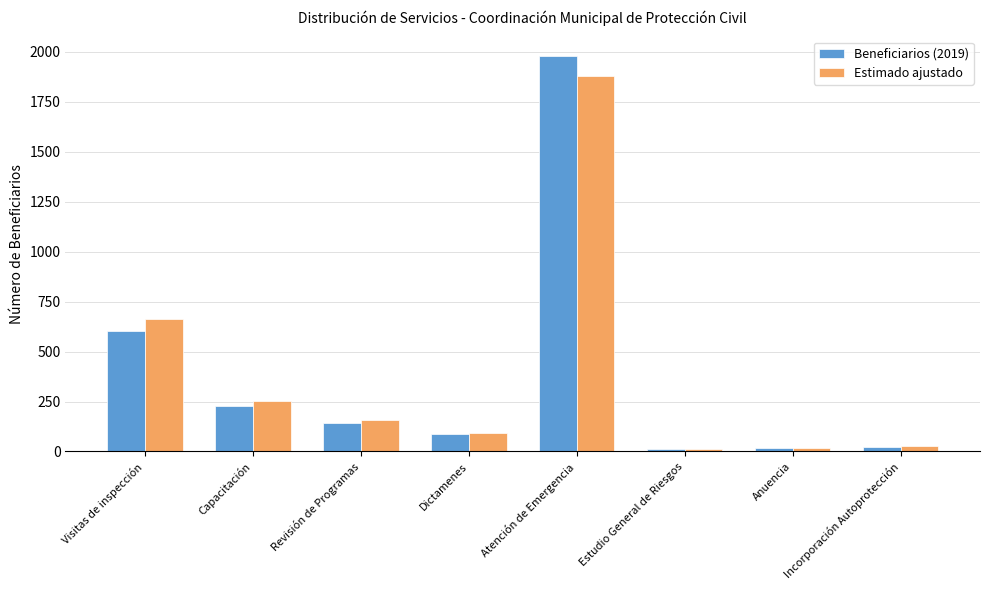

What is the difference between the maximum and minimum values in the Estimado ajustado series?

1869